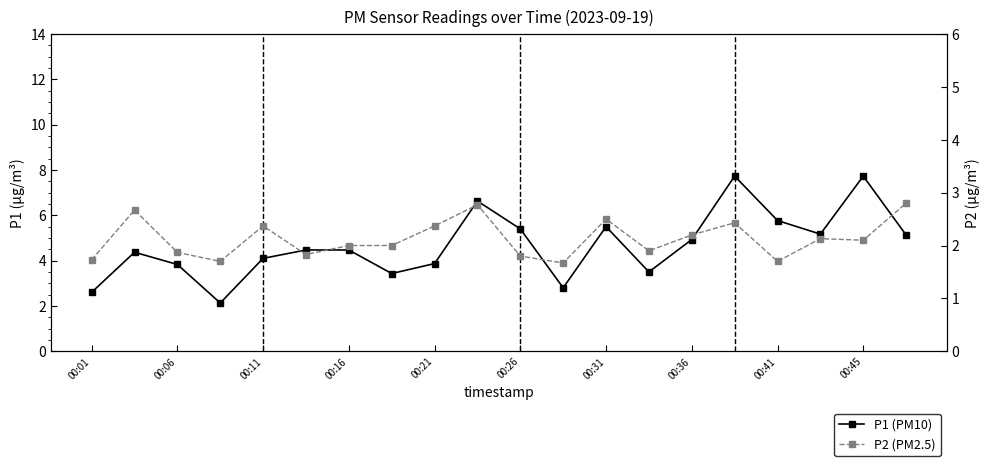

Which series has the largest range (max minus min)?

P1 (PM10)